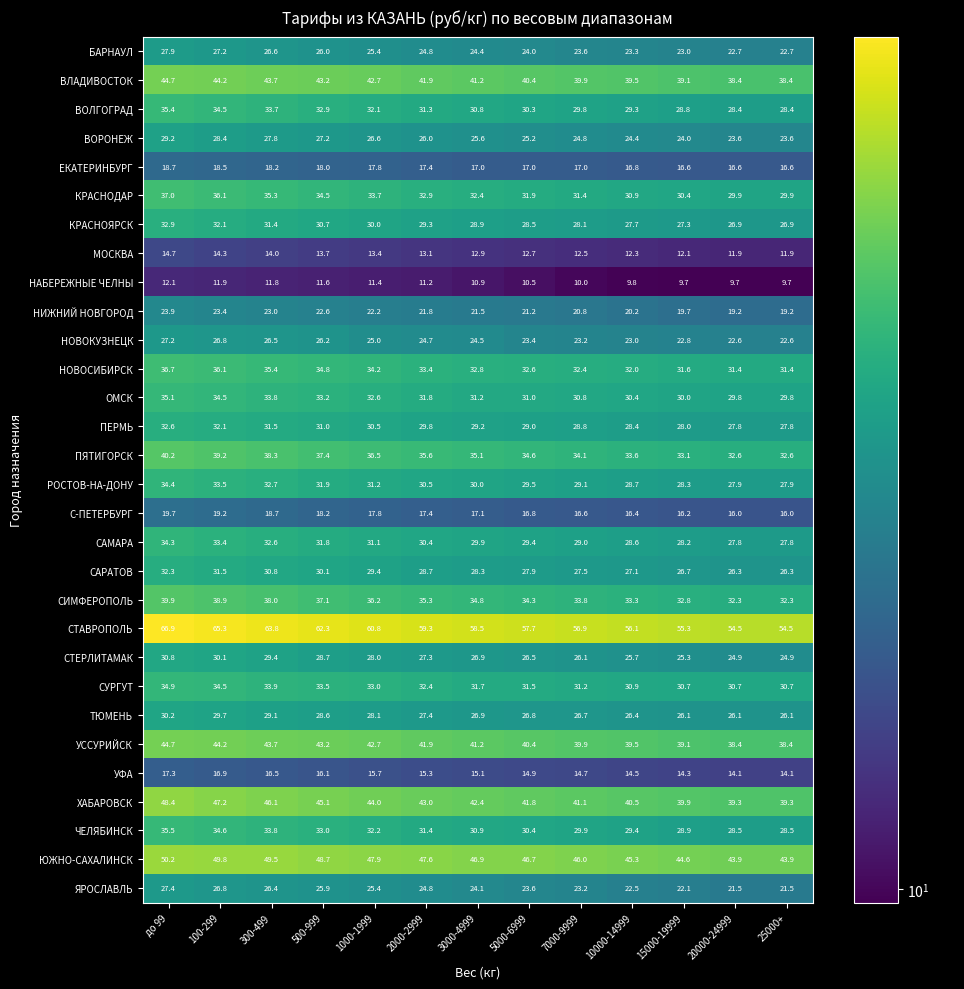

True or false: ЯРОСЛАВЛЬ has a value of 25.4 at 1000-1999.

True